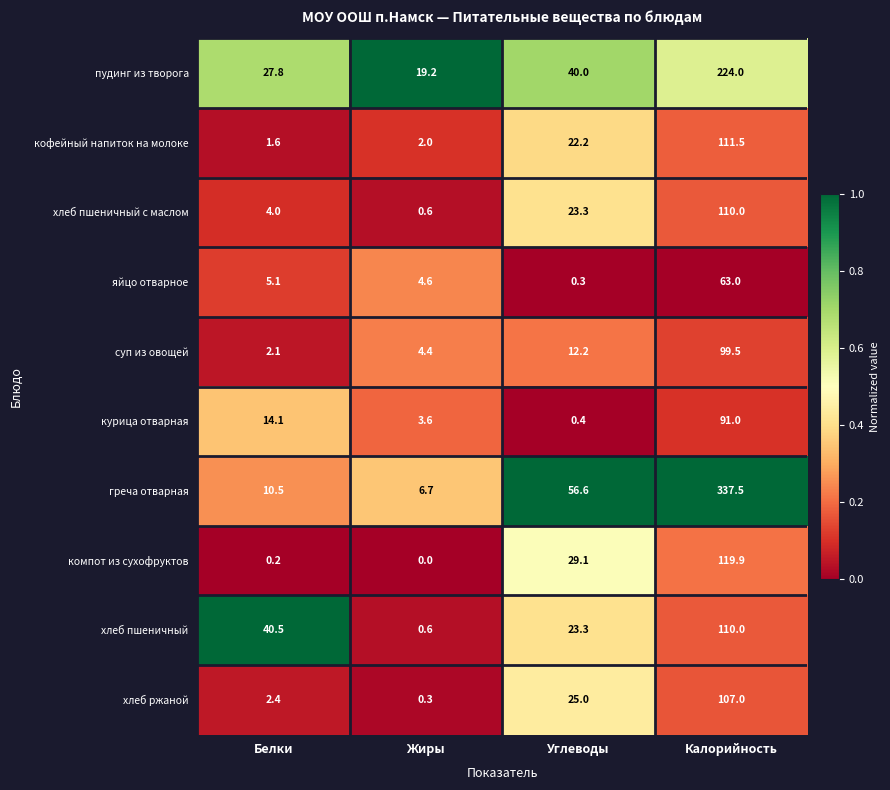

Where is хлеб пшеничный с маслом nearest to the value 55?

Углеводы